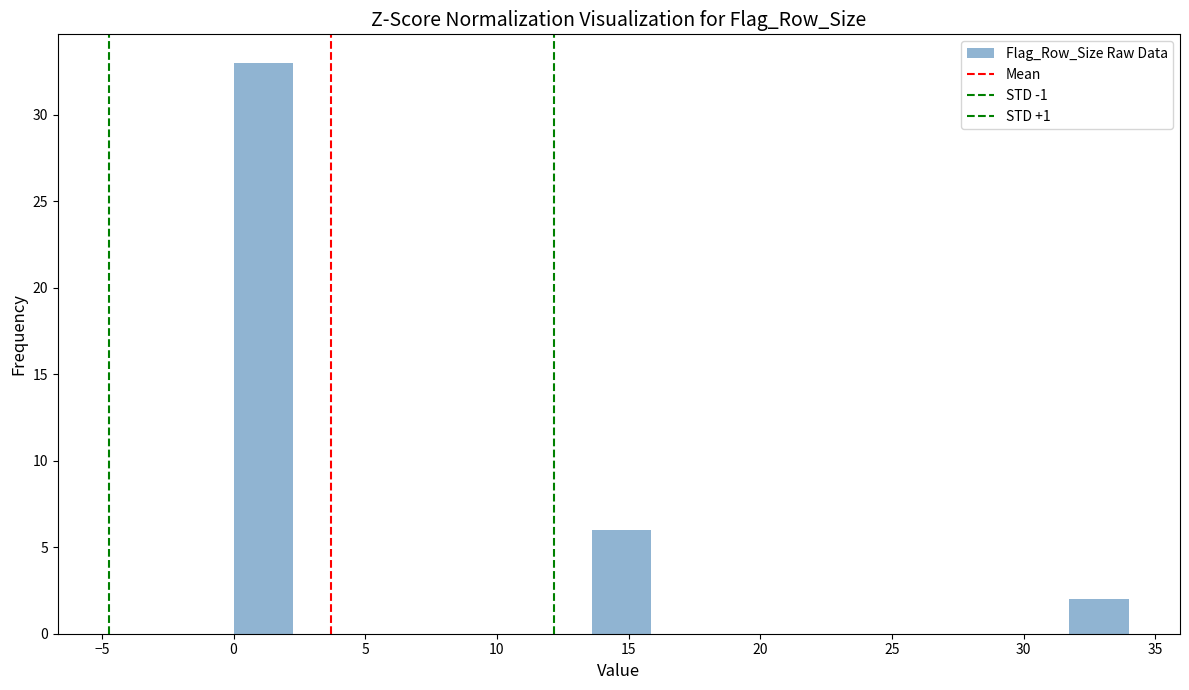

Over which range of the x-axis is the bar tallest?

0.0 to 2.5